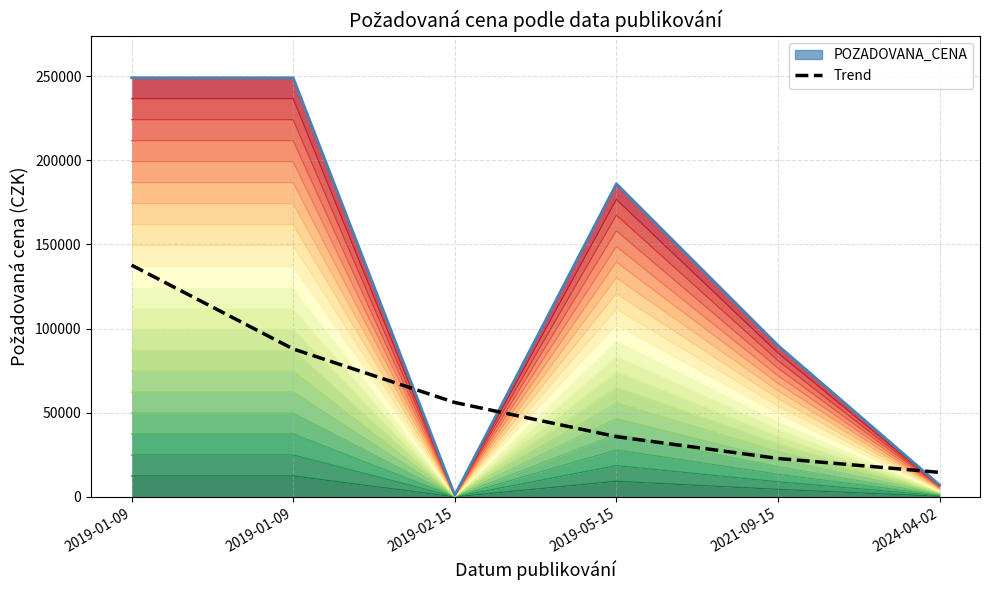

Where does the POZADOVANA_CENA (line) series first go above 186000?

2019-01-09